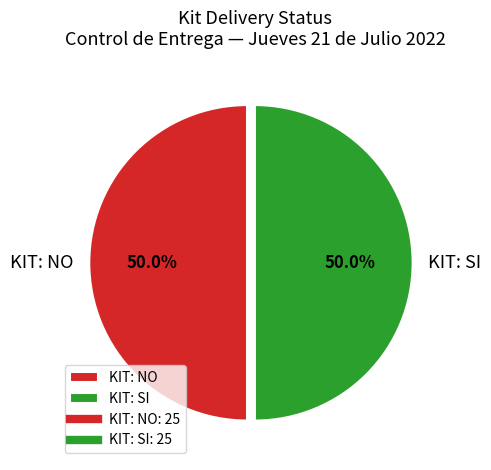

Approximately how many times larger is the value at KIT: NO compared to KIT: SI?

1.0